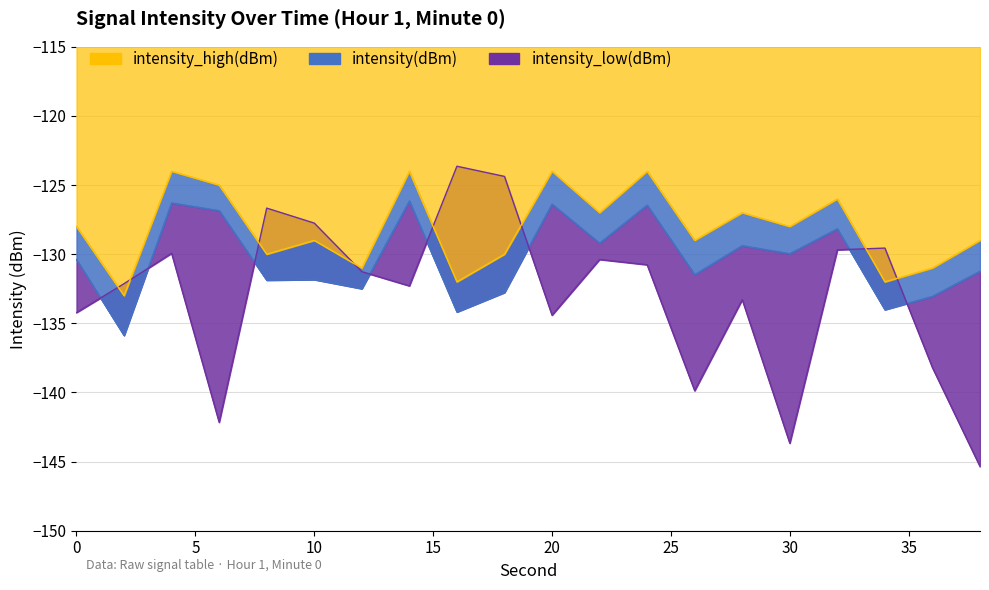

Is it true that intensity_high(dBm) equals -67.1 at 28?

False